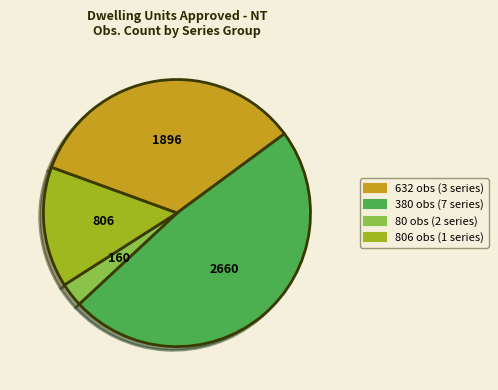

How many slices are in this pie chart?

4